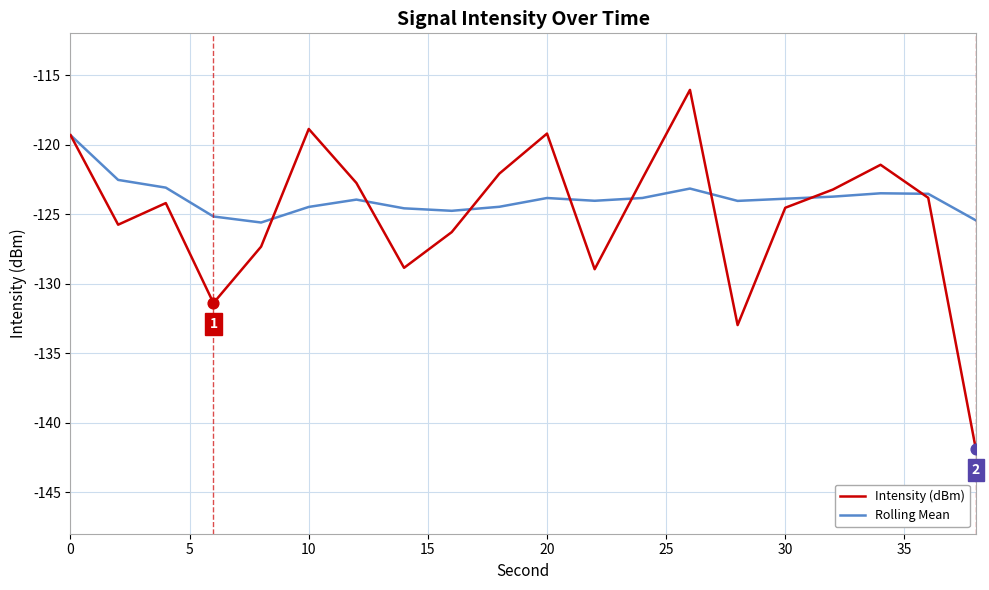

What is the lowest value of the Intensity (dBm) series?

-141.9